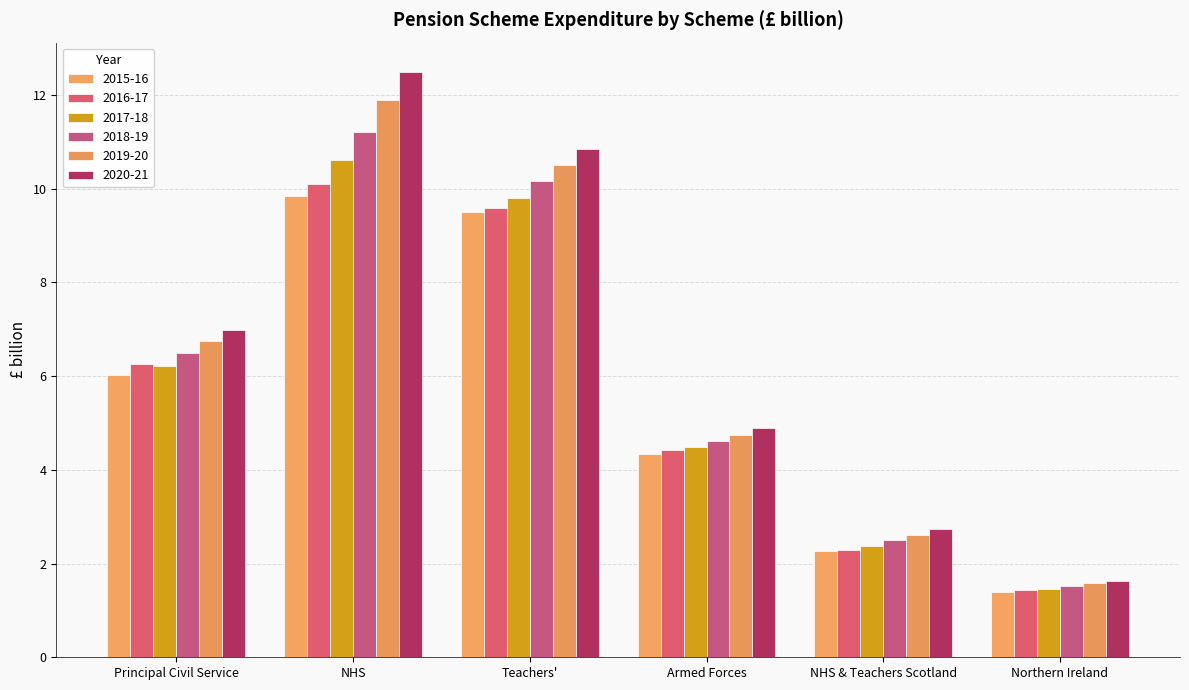

What is the sum of the 2015-16 values at Armed Forces and NHS?

14.2